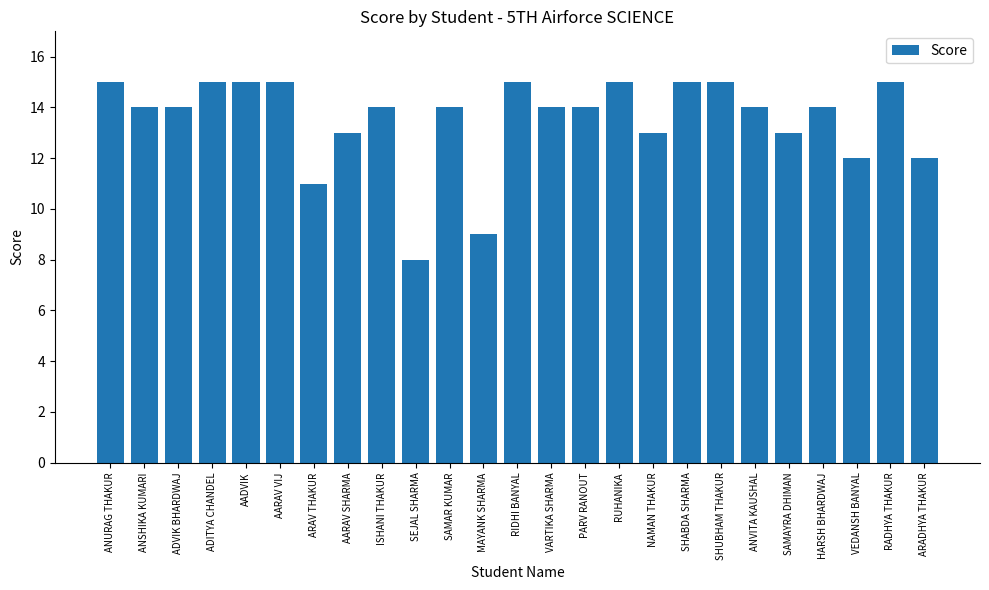

Reading left to right, list all the values displayed in this chart.

ANURAG THAKUR=15	ANSHIKA KUMARI=14	ADVIK BHARDWAJ=14	ADITYA CHANDEL=15	AADVIK=15	AARAV VIJ=15	ARAV THAKUR=11	AARAV SHARMA=13	ISHANI THAKUR=14	SEJAL SHARMA=8	SAMAR KUMAR=14	MAYANK SHARMA=9	RIDHI BANYAL=15	VARTIKA SHARMA=14	PARV RANOUT=14	RUHANIKA=15	NAMAN THAKUR=13	SHABDA SHARMA=15	SHUBHAM THAKUR=15	ANVITA KAUSHAL=14	SAMAYRA DHIMAN=13	HARSH BHARDWAJ=14	VEDANSH BANYAL=12	RADHYA THAKUR=15	ARADHYA THAKUR=12